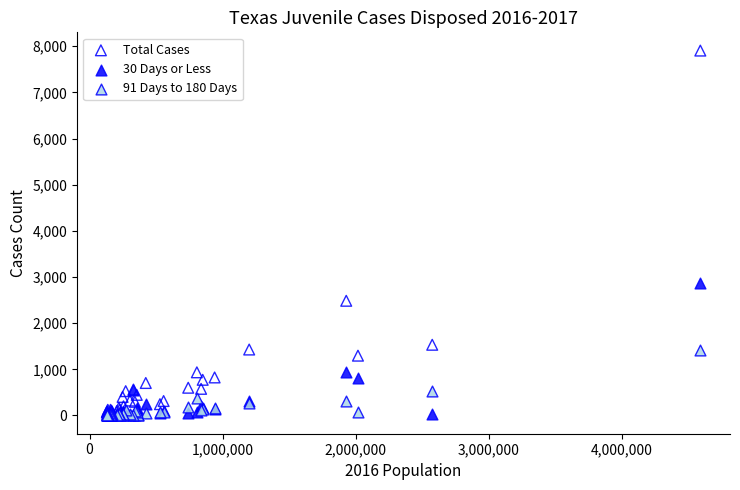

Which series has the largest Y range (max minus min)?

Total Cases